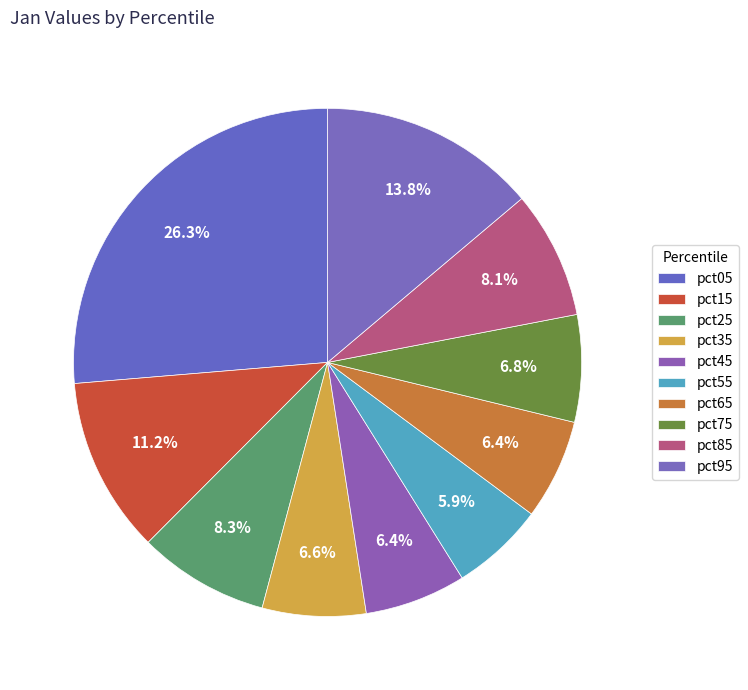

How many slices are in this pie chart?

10